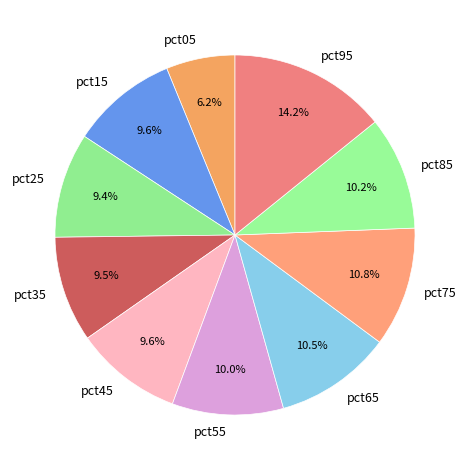

How many slices are in this pie chart?

10